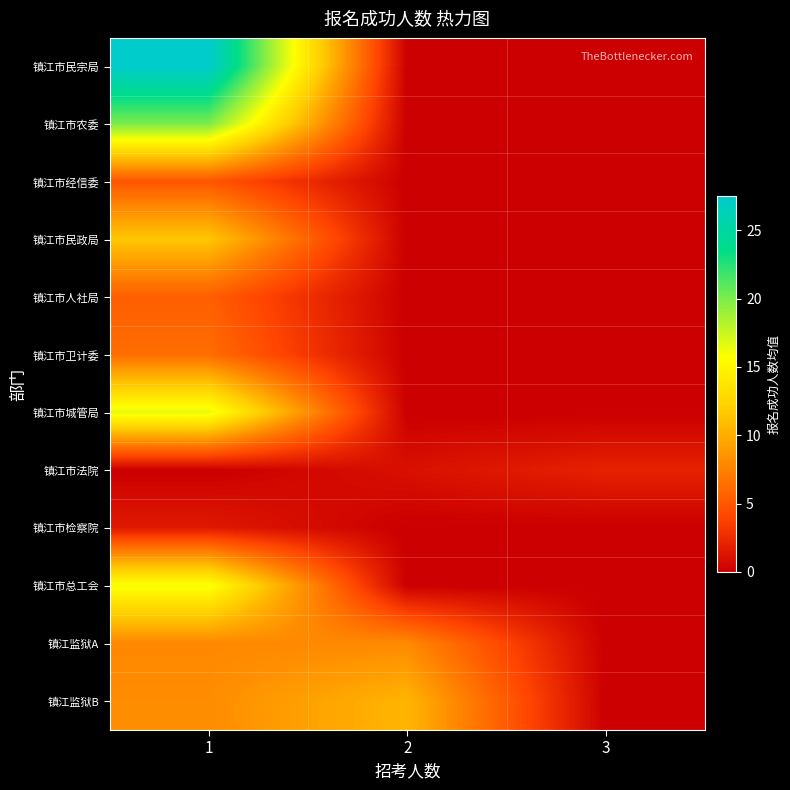

Reading left to right, extract all data points from this chart.

镇江市民宗局: 1=27.5	2=0.0	3=0.0
镇江市农委: 1=20.0	2=0.0	3=0.0
镇江市经信委: 1=5.0	2=0.0	3=0.0
镇江市民政局: 1=11.5	2=0.0	3=0.0
镇江市人社局: 1=5.5	2=0.0	3=0.0
镇江市卫计委: 1=6.3	2=0.0	3=0.0
镇江市城管局: 1=16.5	2=0.0	3=0.0
镇江市法院: 1=0.0	2=1.0	3=2.0
镇江市检察院: 1=1.5	2=0.0	3=0.0
镇江市总工会: 1=16.0	2=0.0	3=0.0
镇江监狱A: 1=7.9	2=8.0	3=0.0
镇江监狱B: 1=8.2	2=10.5	3=0.0